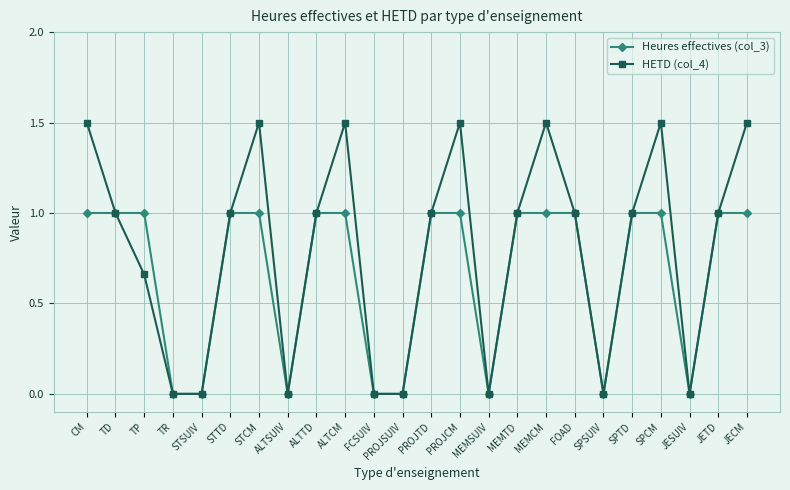

How many data points in Heures effectives (col_3) are less than 1?

8